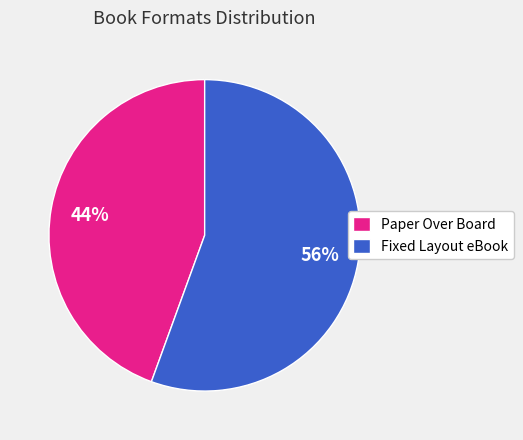

What percentage is the Fixed Layout eBook slice, to the nearest percent?

56%